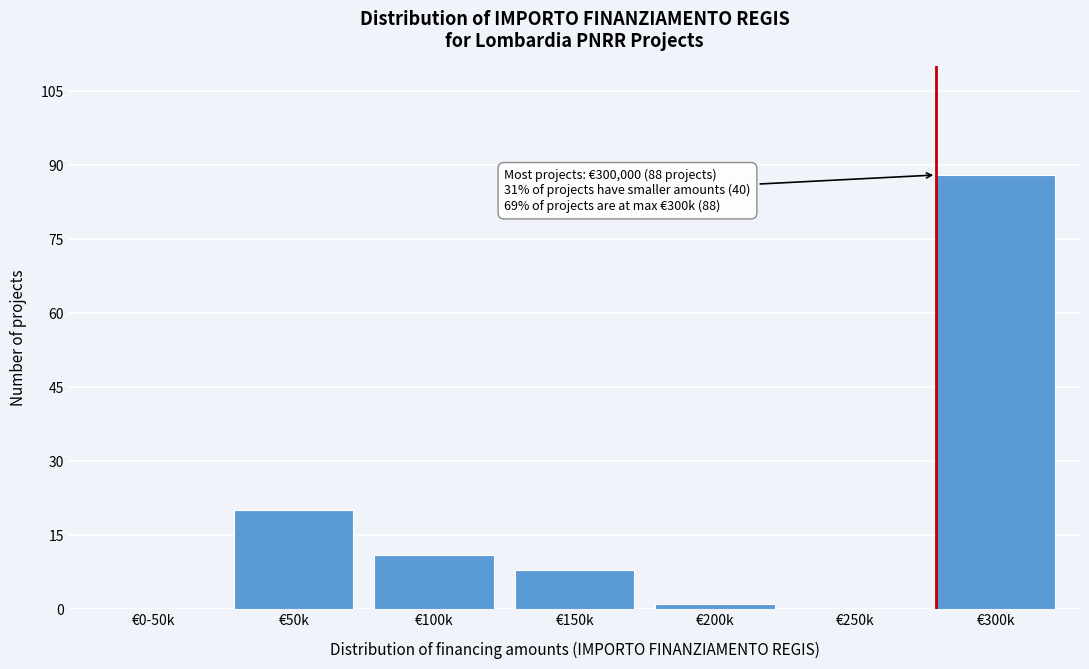

Reading right to left, what are all the values shown in this chart?

€300k=88	€250k=0	€200k=1	€150k=8	€100k=11	€50k=20	€0-50k=0